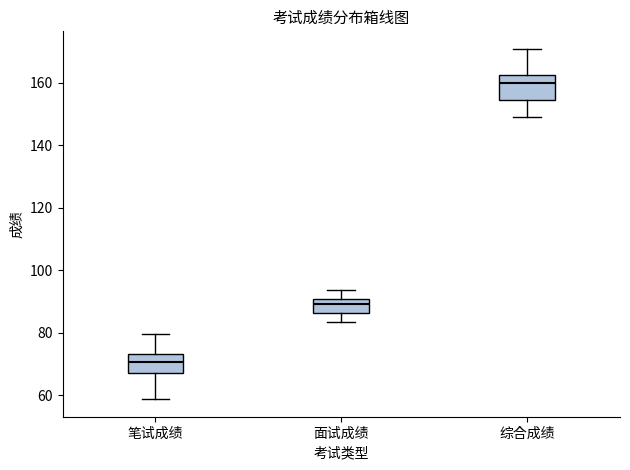

Which box has the highest median line?

综合成绩